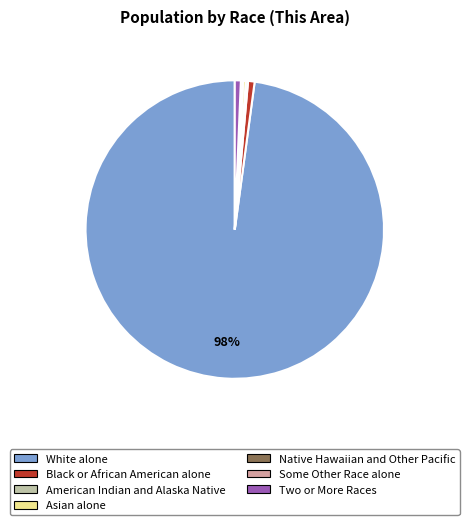

The Asian alone slice represents 0% of the pie. True or false?

True